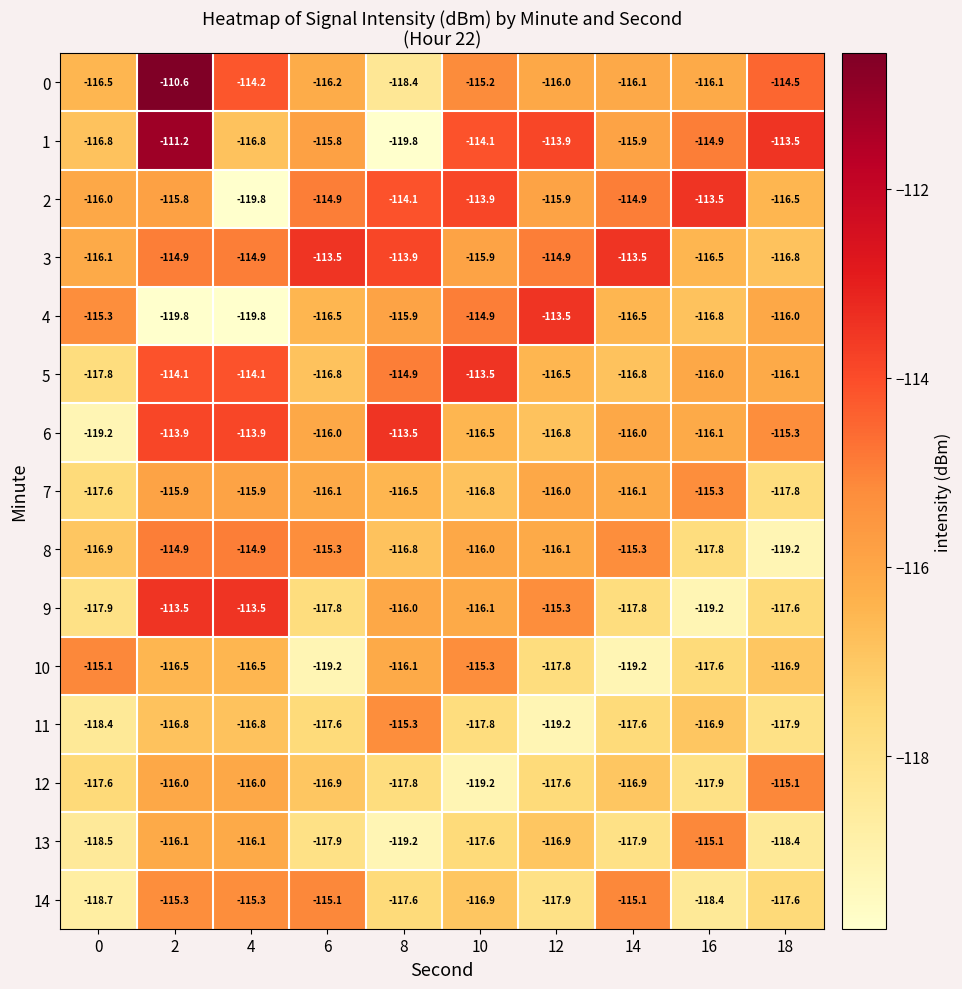

What is the maximum value for 12?

-115.1